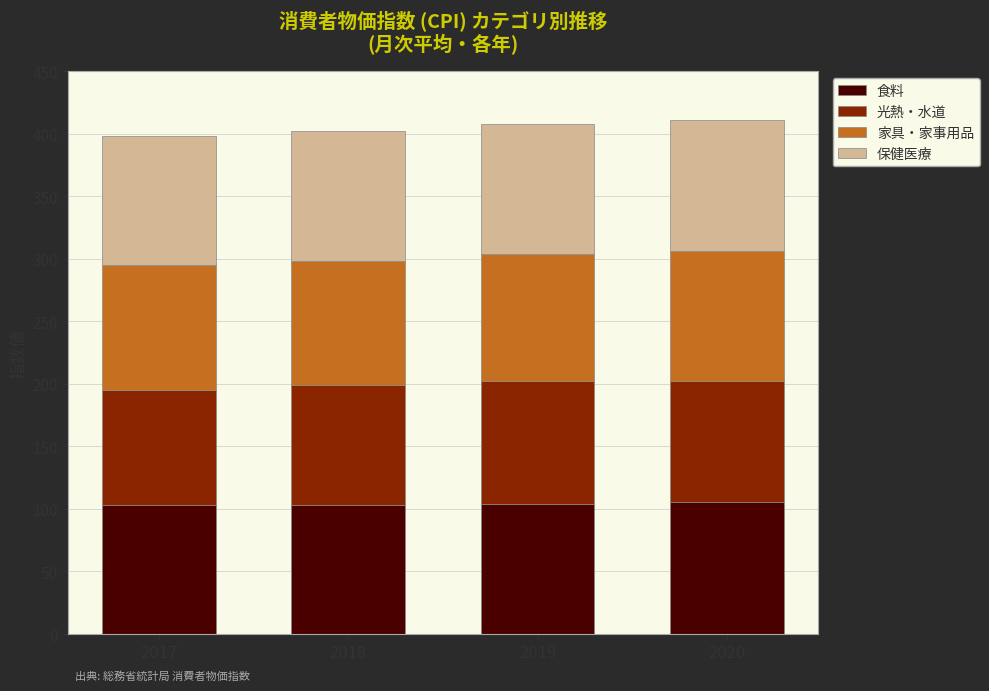

What is the minimum value for 食料?

102.8